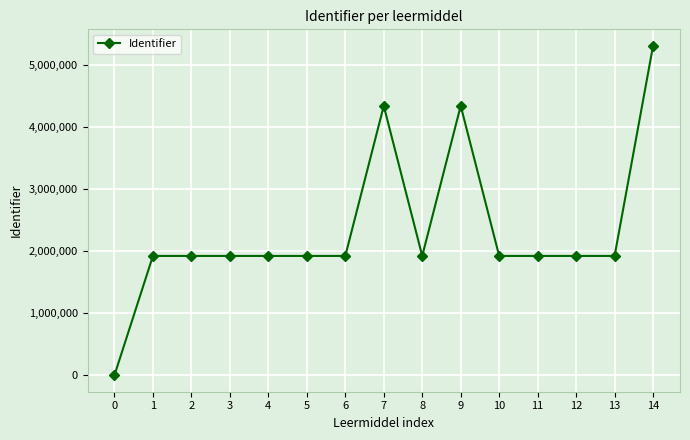

What value does the data have at 13, to the nearest 100?

1923500